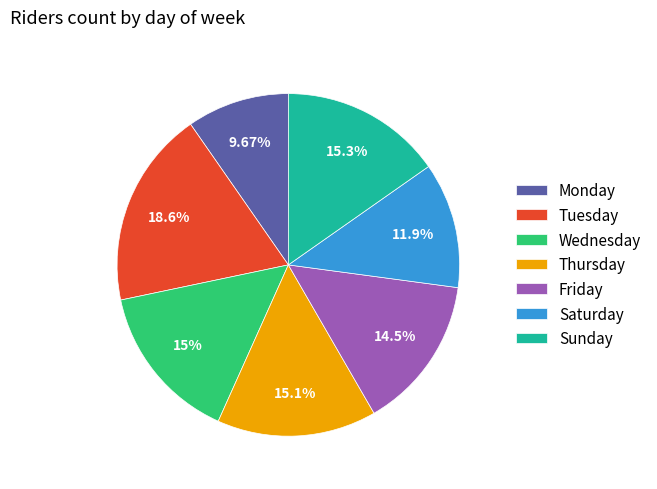

To the nearest percent, what portion does Wednesday represent?

15%